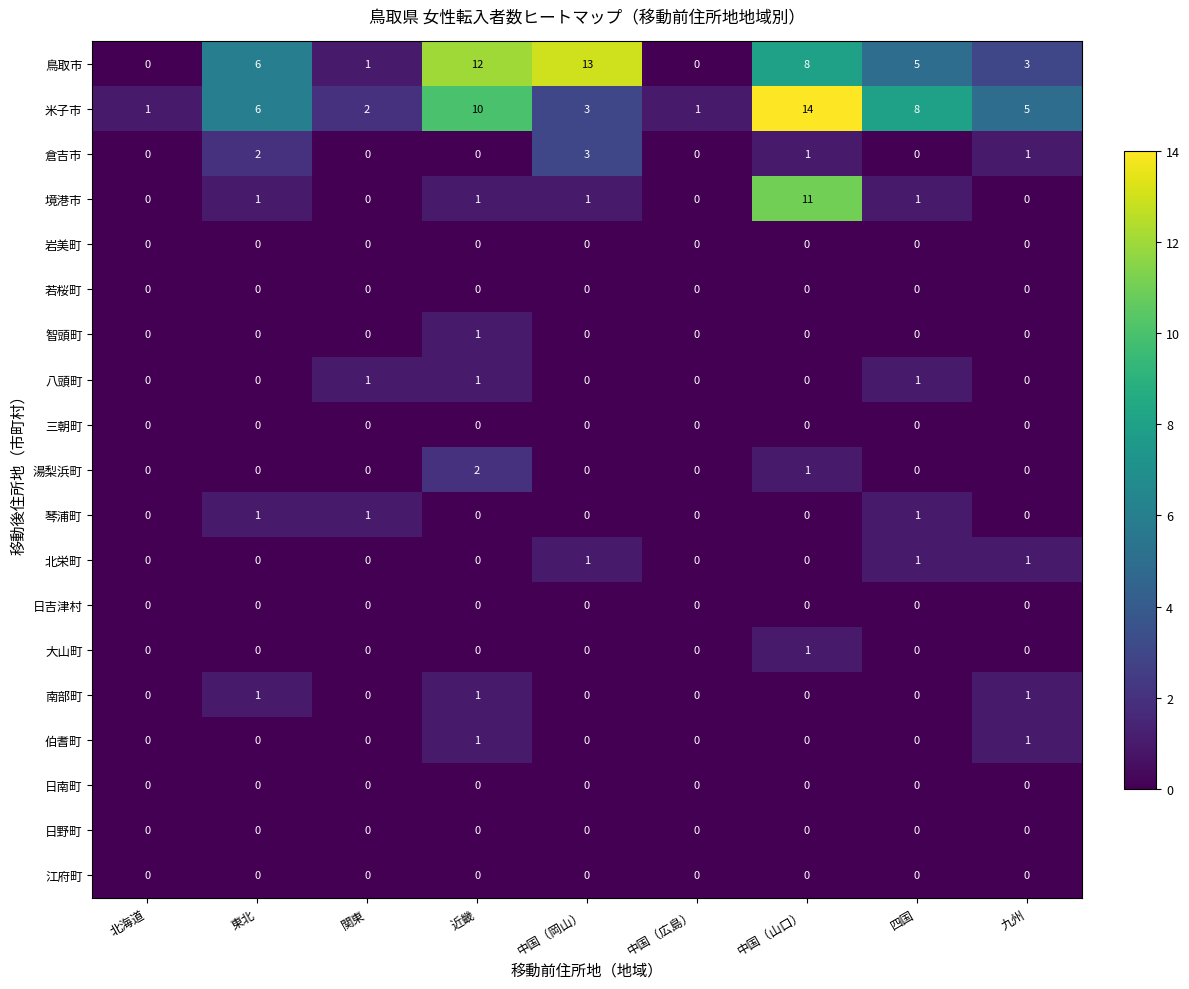

What is the average value of the 鳥取市 series?

5